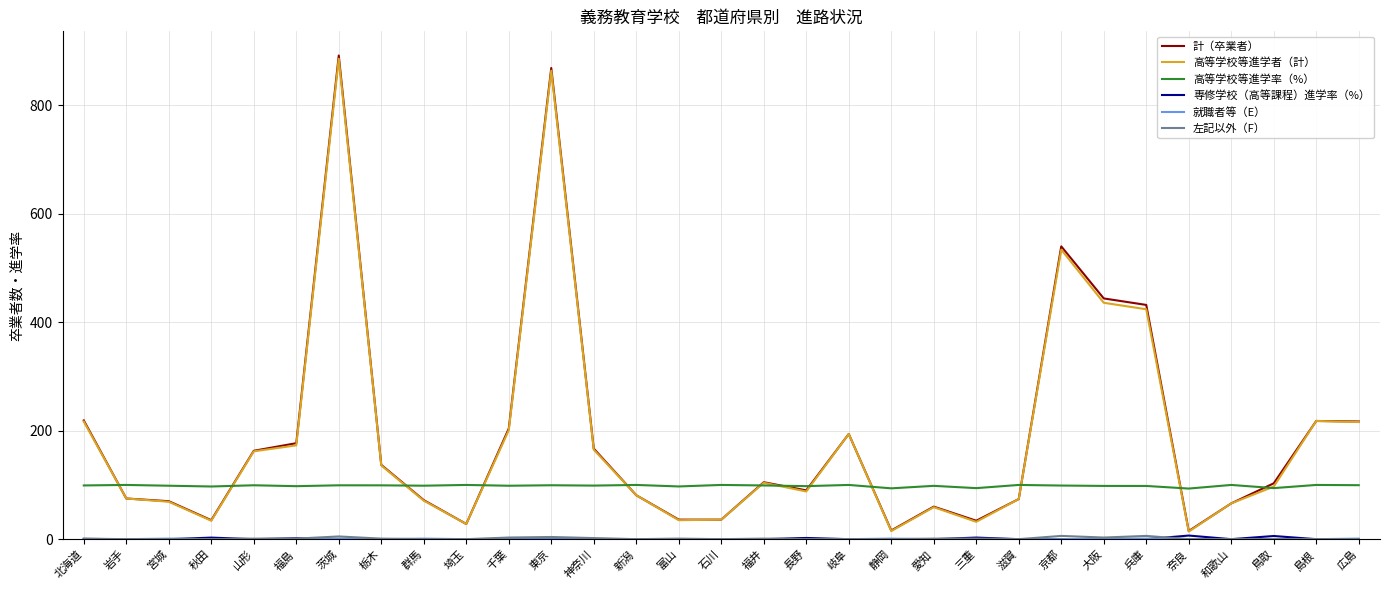

What is the sum of the 高等学校等進学率（%） values at 広島 and 秋田?

196.7